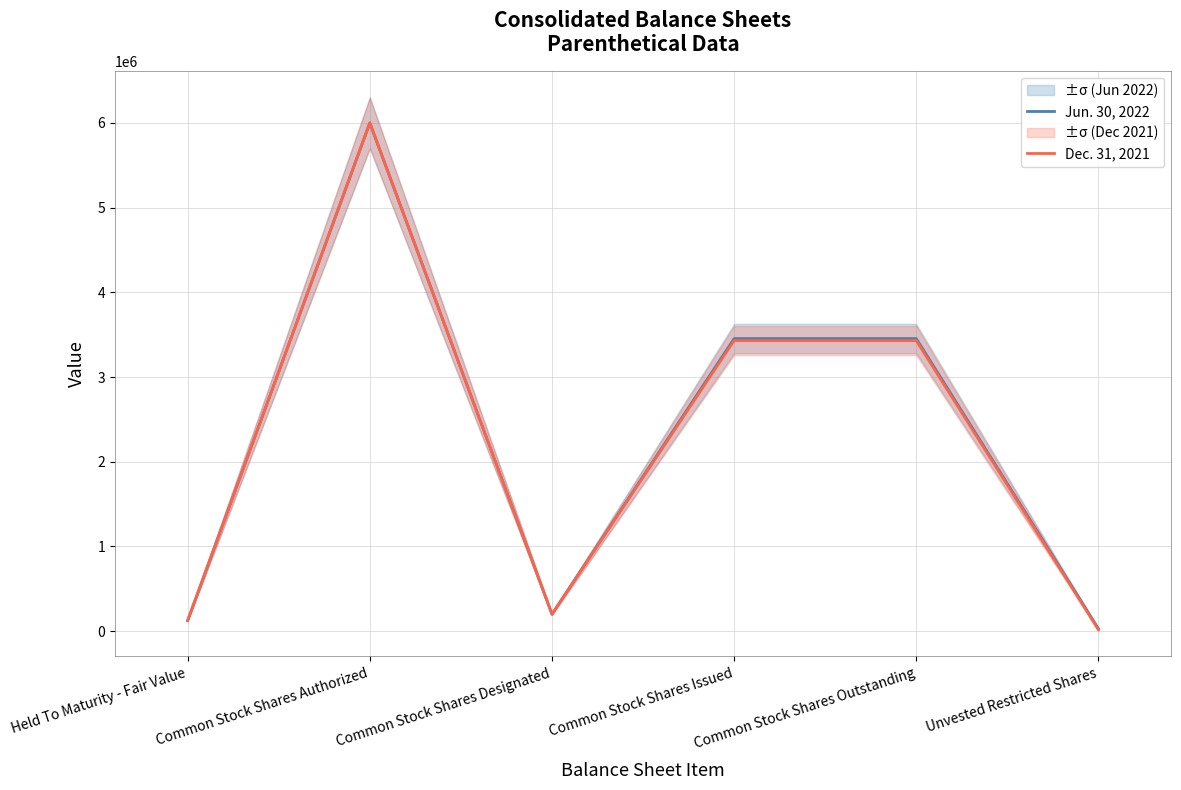

Is this an area chart (filled region under the line)?

No